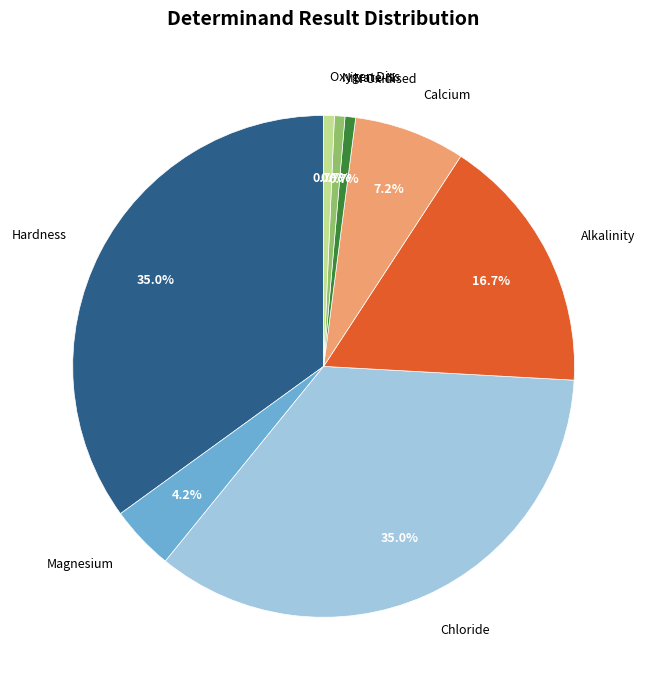

Is there any slice that represents more than half of the pie?

No